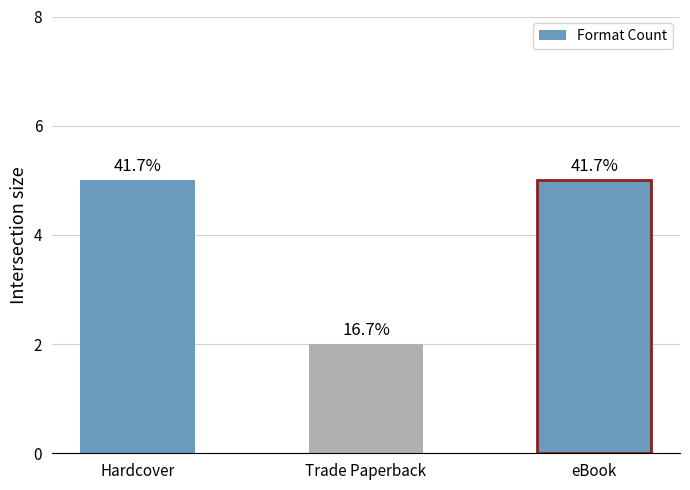

Reading right to left, transcribe all the data shown in this chart.

5	2	5